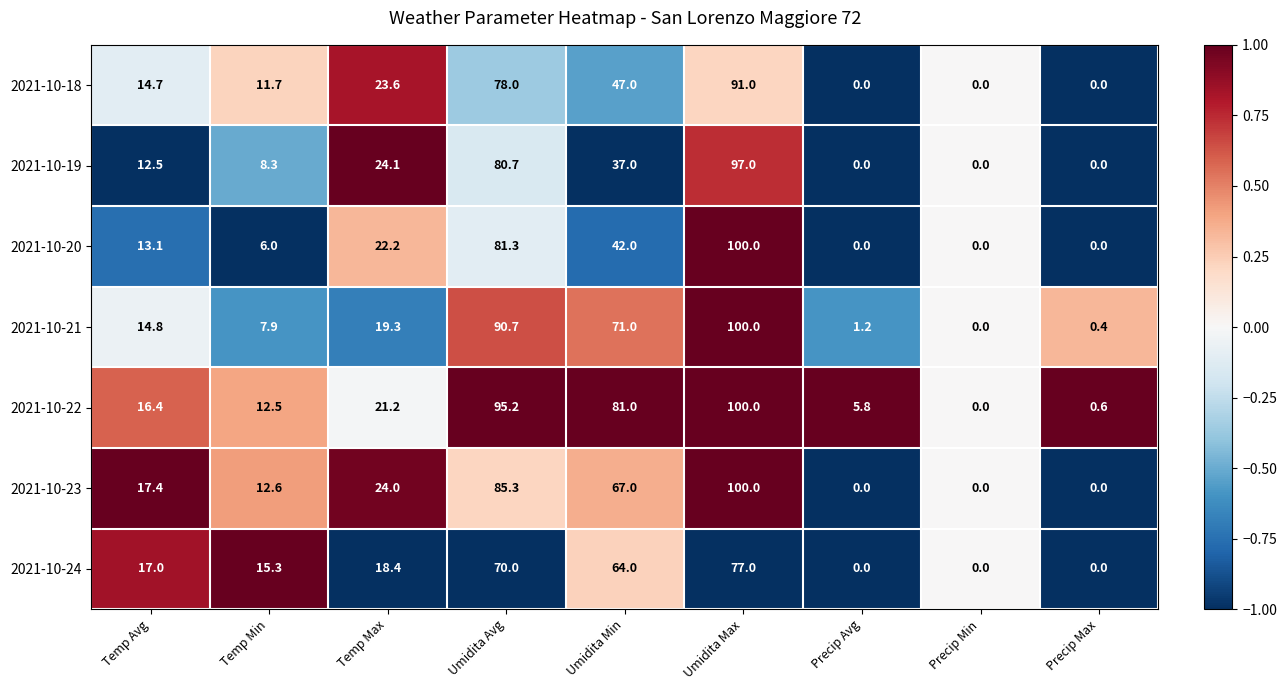

What is the sum of all 2021-10-19 values?

259.6